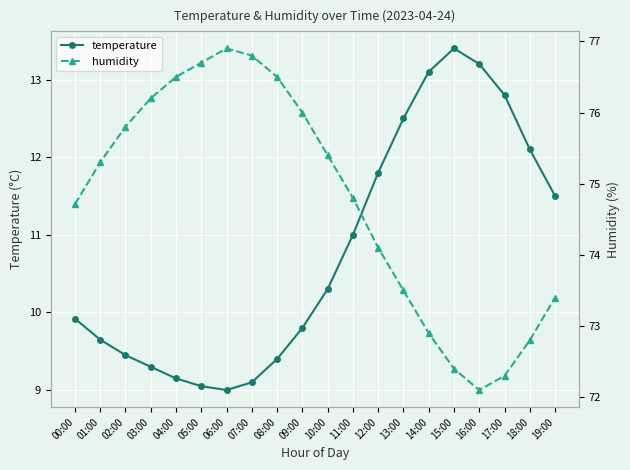

Where is the first local maximum for temperature?

15:00